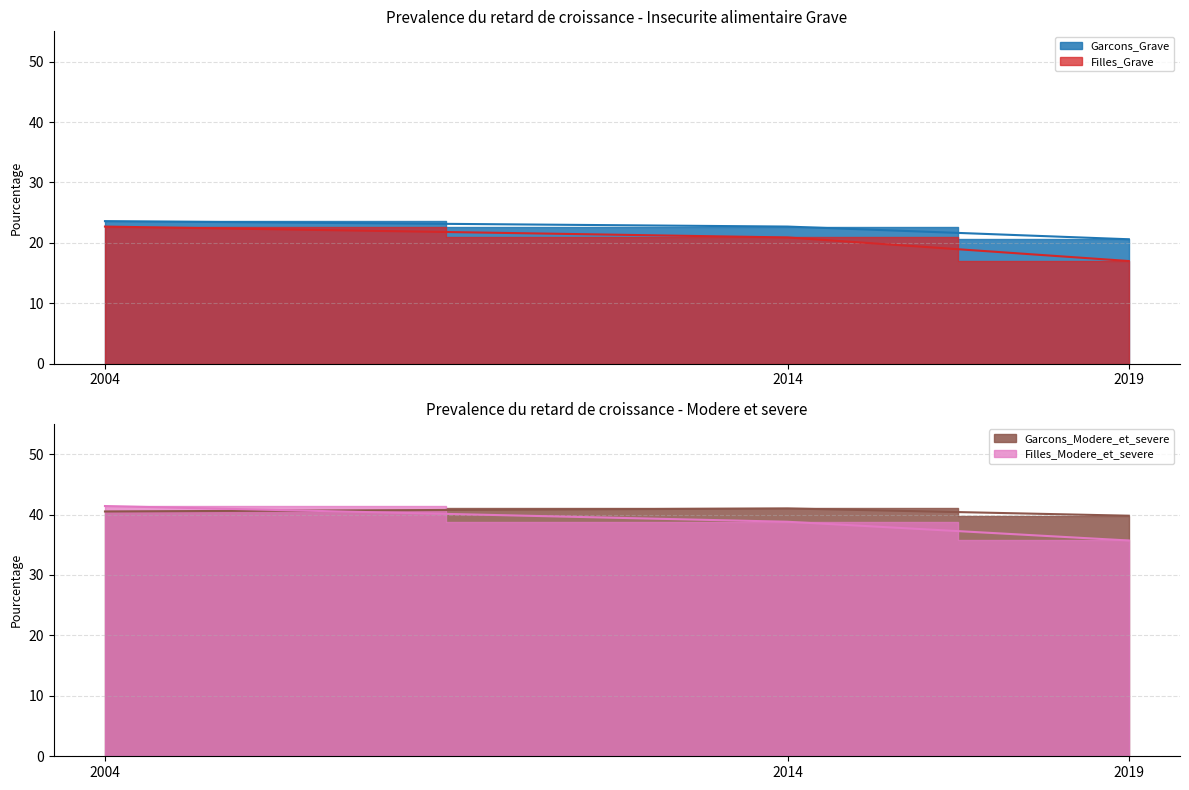

Is the value of Garcons_Grave at 2014 greater than the value of Filles_Modere_et_severe at 2014?

No